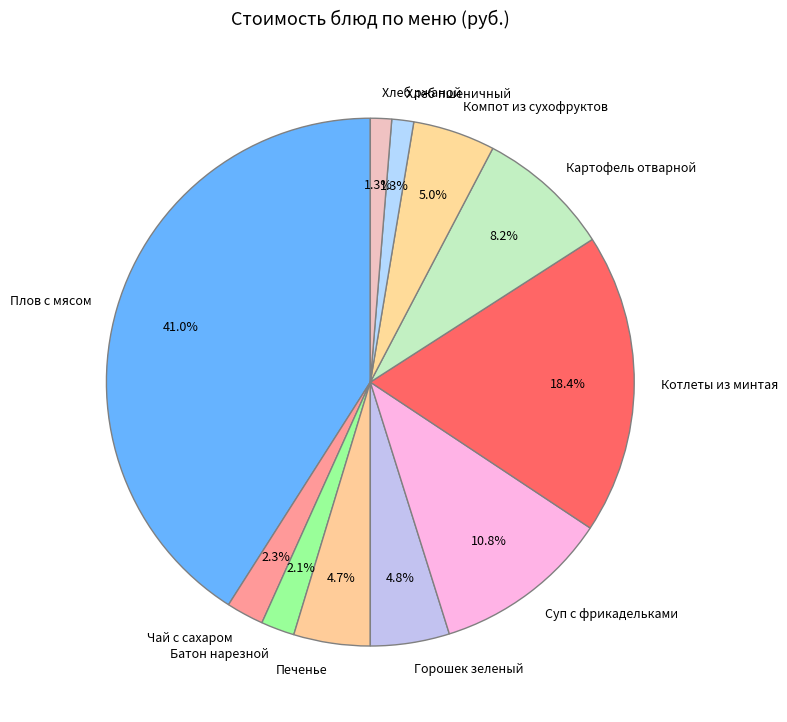

Does any single category account for the majority?

No